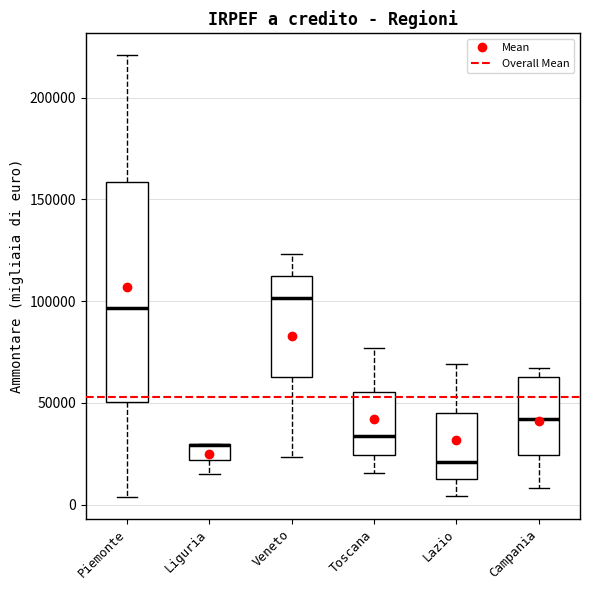

Comparing the boxes themselves (not the whiskers), which one is the tallest?

Piemonte